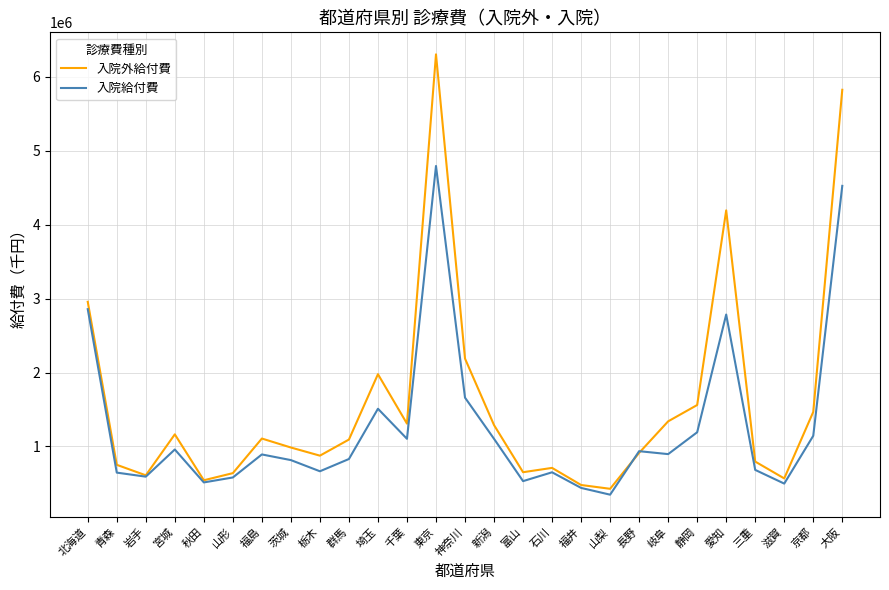

At which category is the sum across all series the highest?

東京